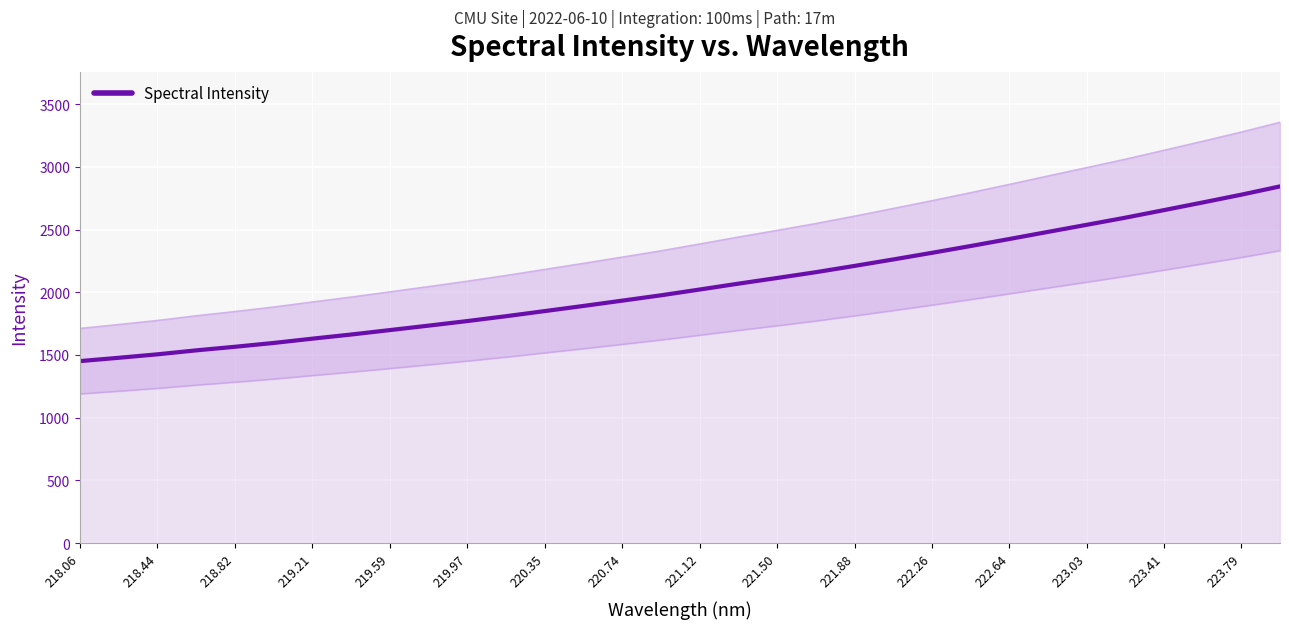

What is the minimum value for Spectral Intensity?

1451.2